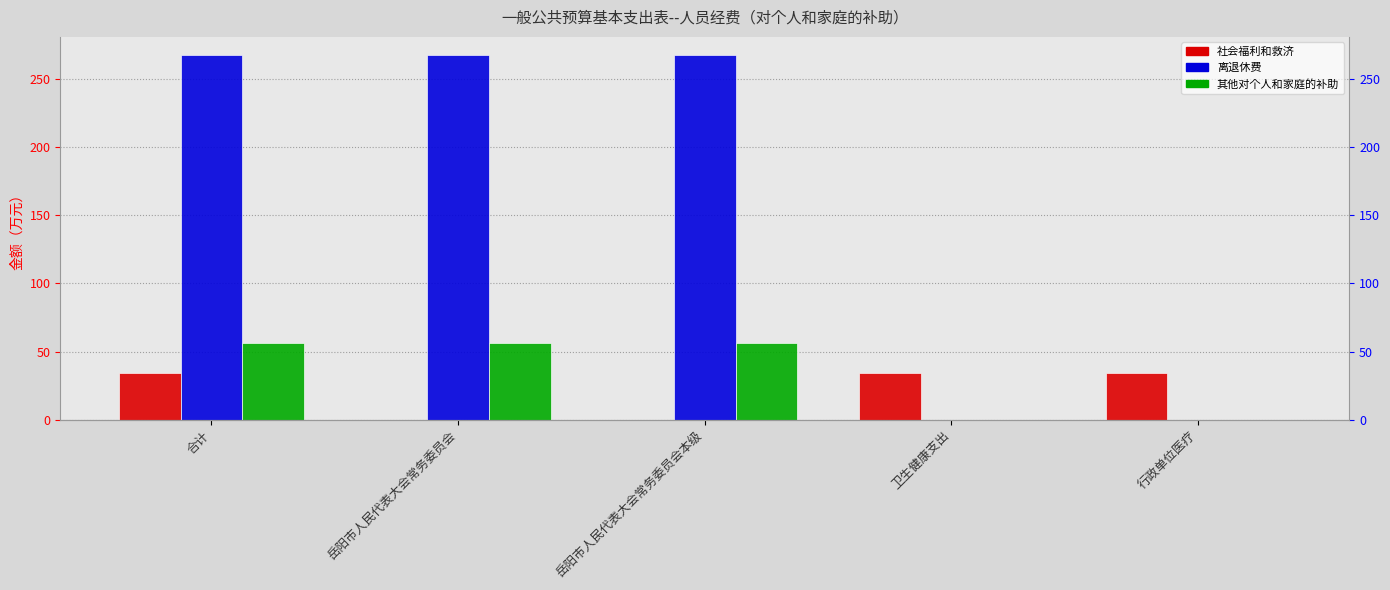

What is the spread (max minus min) of values at 行政单位医疗?

34.3